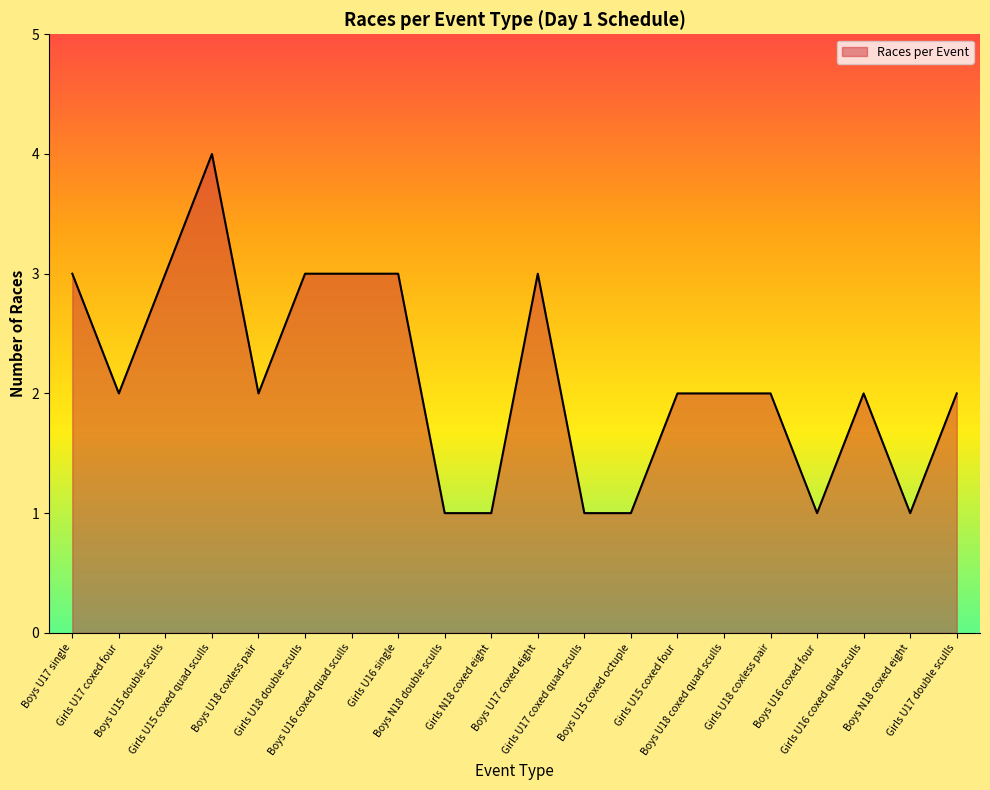

What is the maximum value shown in the chart?

4